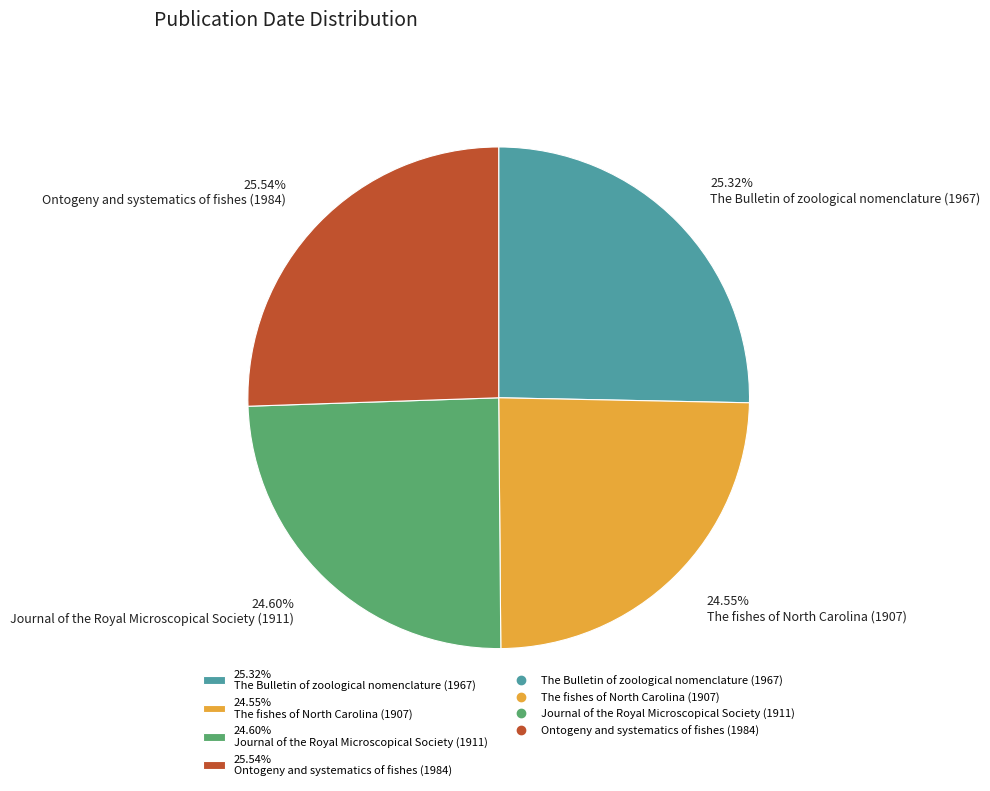

Count the number of slices in the pie.

4